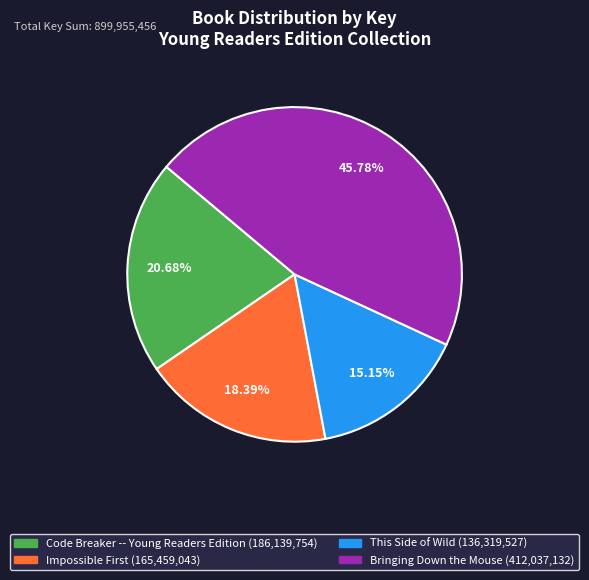

Which slice is the smallest?

This Side of Wild